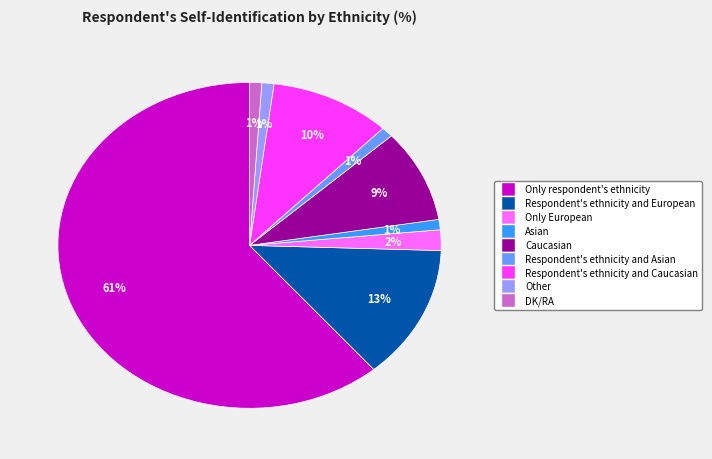

Which slice is the largest?

Only respondent's ethnicity